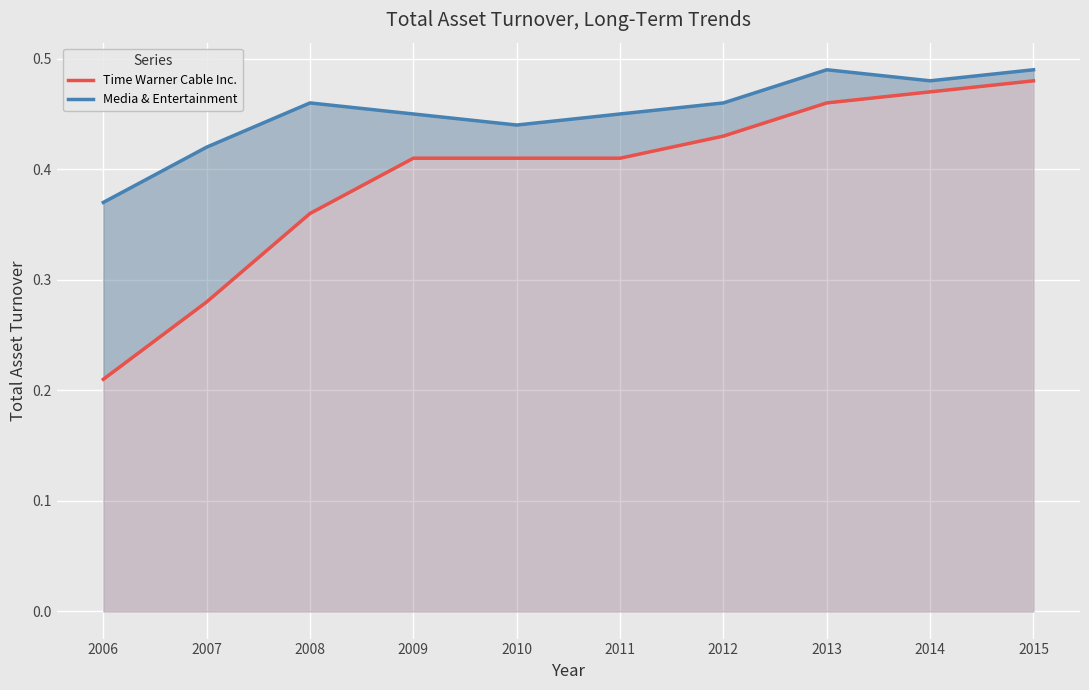

What are all the series names shown in the legend?

Time Warner Cable Inc., Media & Entertainment